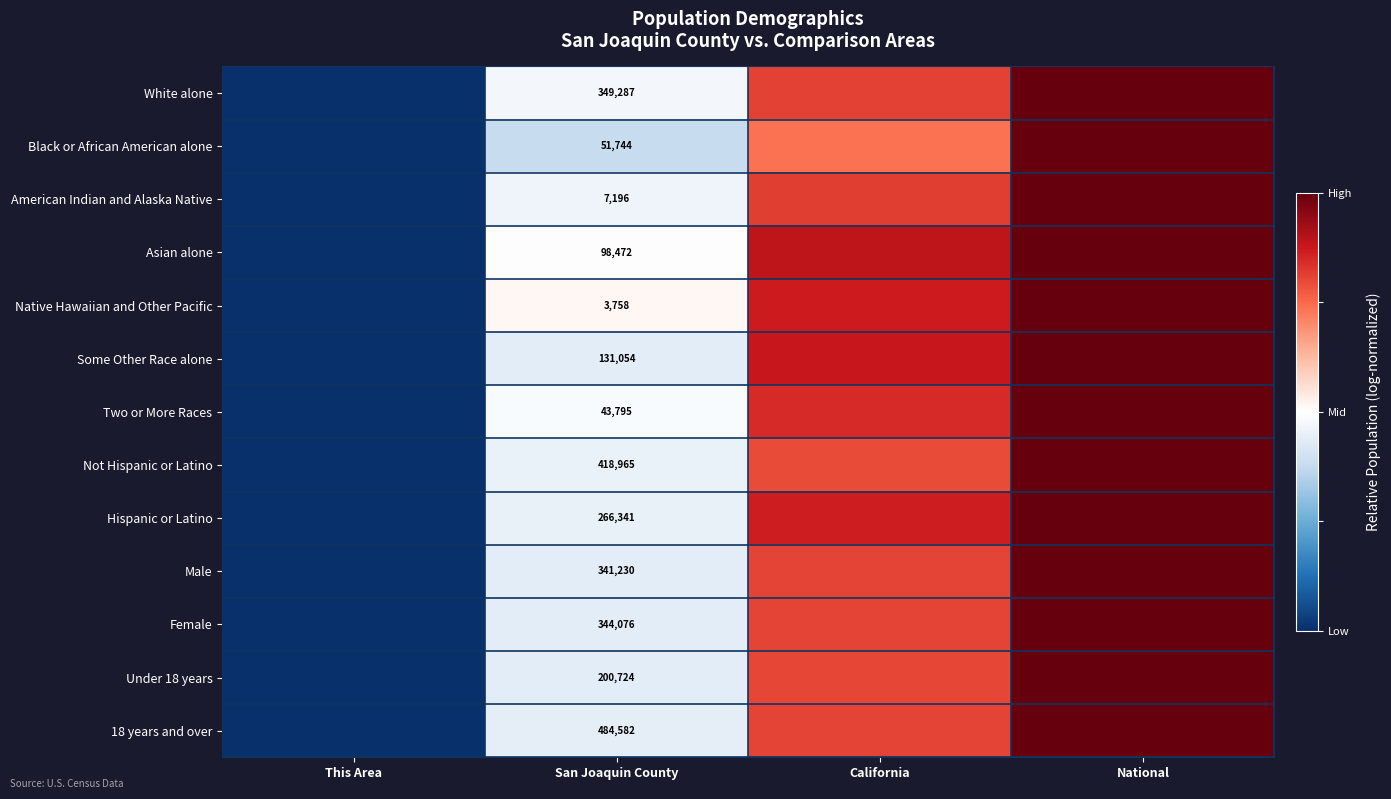

Which category has the highest value in the American Indian and Alaska Native series?

National